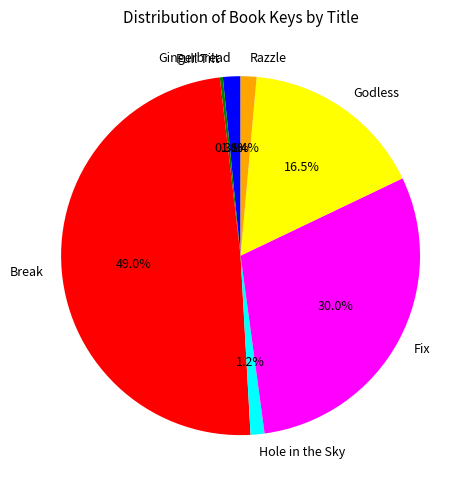

The Gingerbread slice represents 16% of the pie. True or false?

False